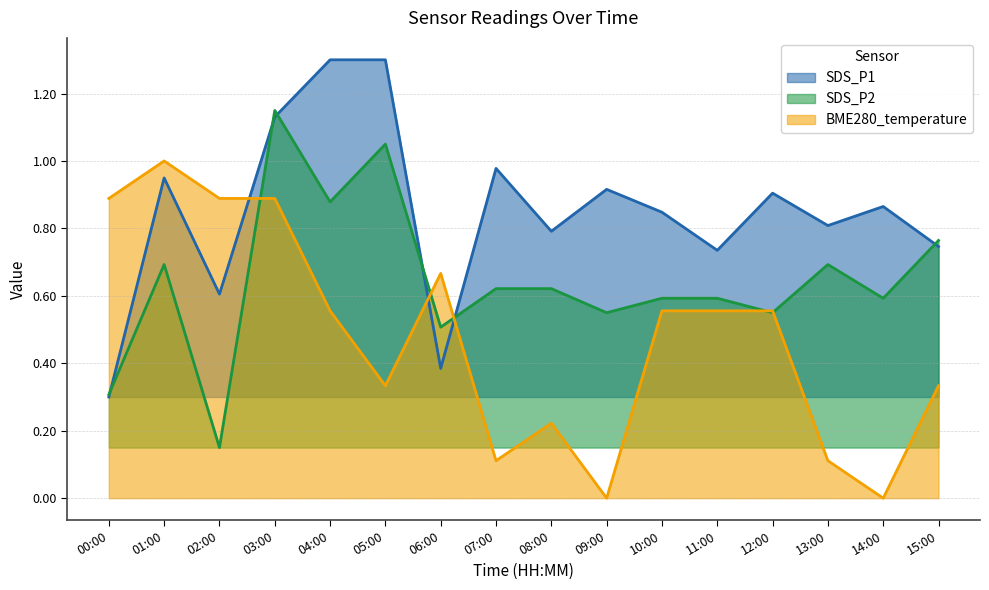

What is the value of the SDS_P1 point at the 9th from the left?

0.8